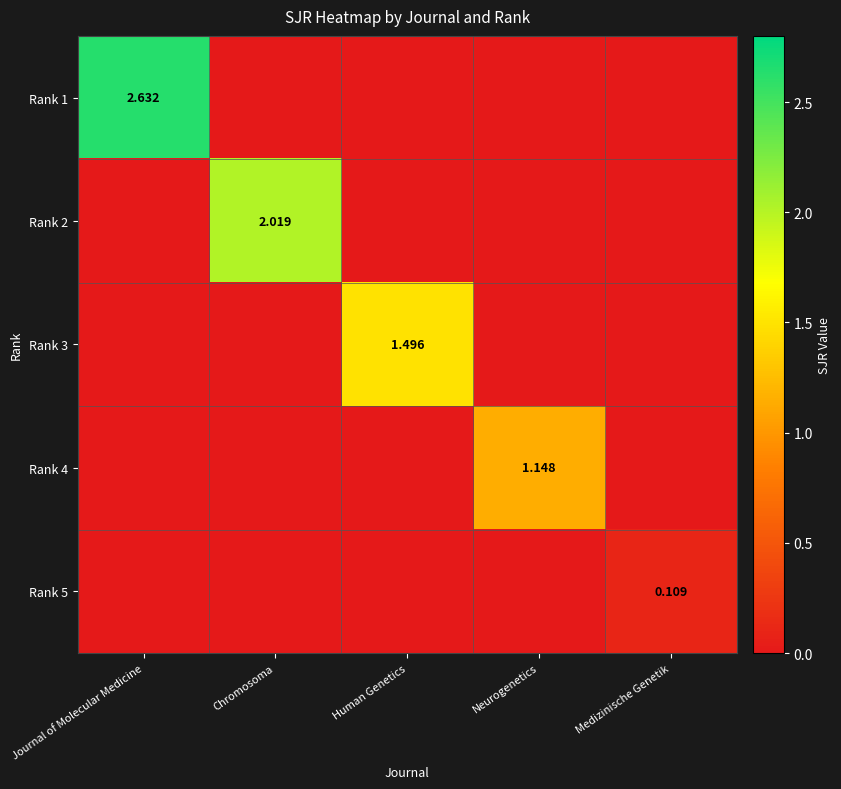

How many categories are shown in the chart?

5